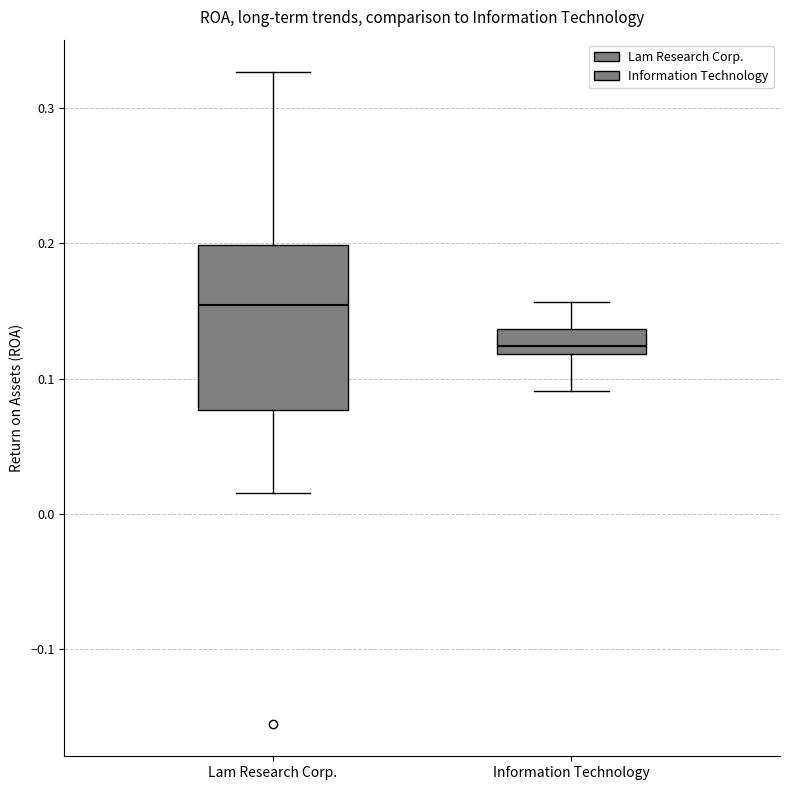

Reading left to right, transcribe this box plot: for each box, give where its median line is, the range the box spans, and where its two whiskers end, as read against the y-axis. The values are not printed on the chart, so give them approximately, as read against the axis.

Lam Research Corp.: median 0.15, box 0.08 to 0.20, whiskers 0.02 to 0.33
Information Technology: median 0.12 (just above the box's lower edge), box 0.12 to 0.14, whiskers 0.09 to 0.16